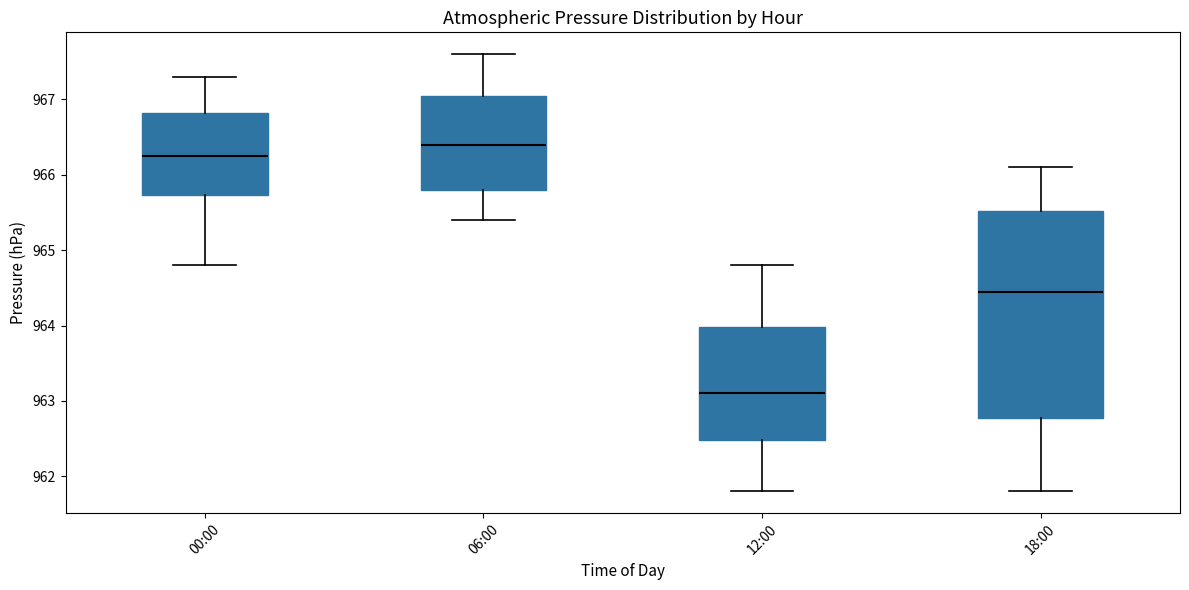

Reading left to right, read every box against the y-axis: the position of its median line, the range the box covers, and the ends of its whiskers. The values are not printed on the chart, so give them approximately, as read against the axis.

00:00: median 966.3, box 965.7 to 966.8, whiskers 964.8 to 967.3
06:00: median 966.4, box 965.8 to 967.1, whiskers 965.4 to 967.6
12:00: median 963.1, box 962.5 to 964.0, whiskers 961.8 to 964.8
18:00: median 964.5, box 962.8 to 965.5, whiskers 961.8 to 966.1